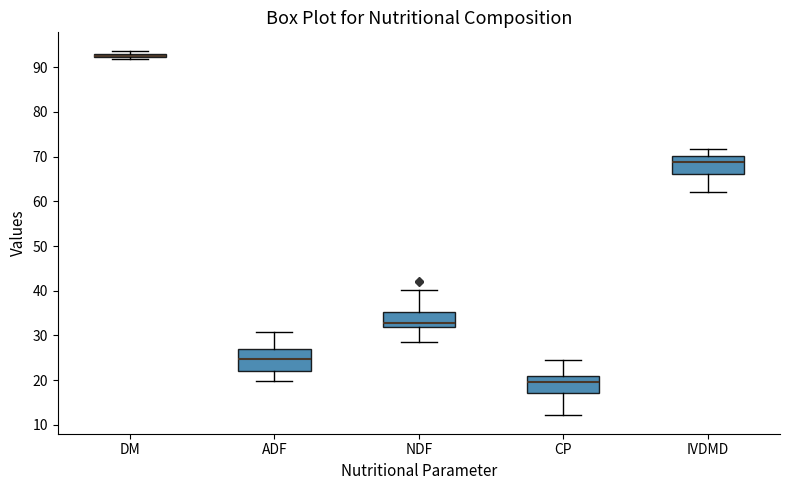

Where is the lower edge of the box for DM on the y-axis? The values are not printed on the chart, so give them approximately, as read against the axis.

92